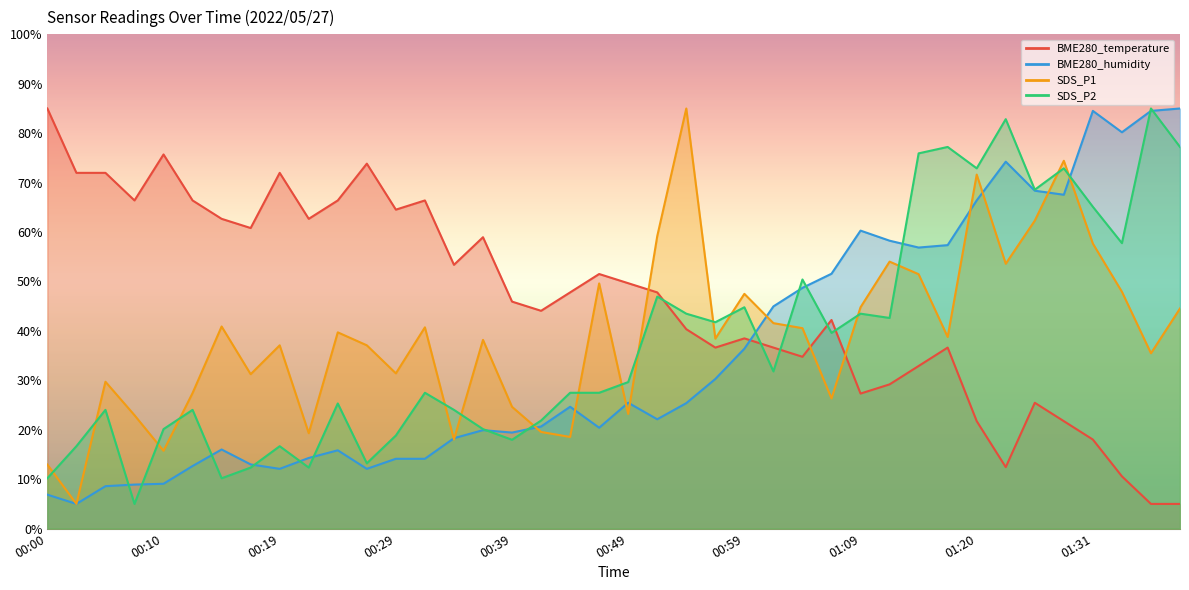

What is the label of the 13th point from the right?

01:06